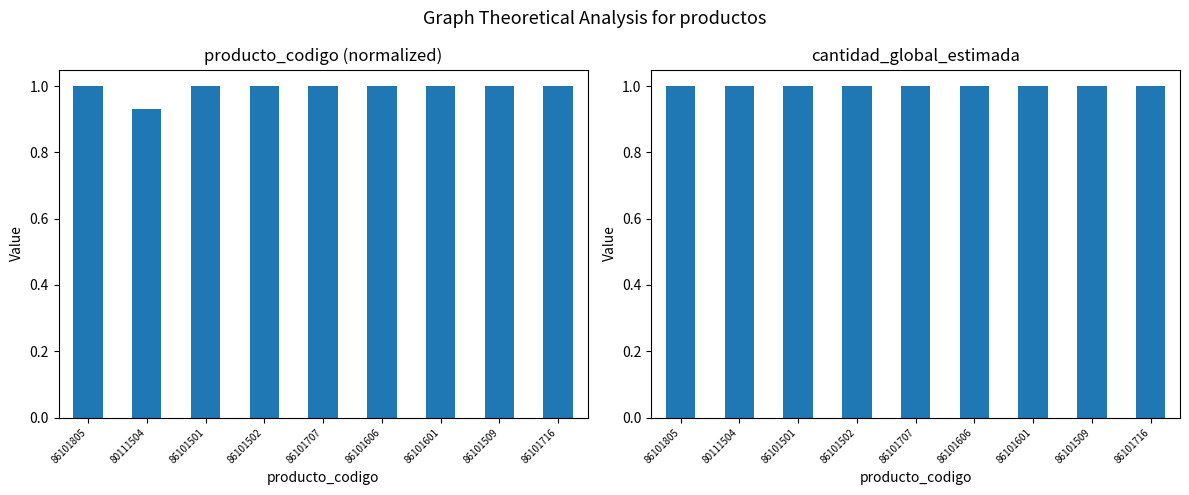

Which series changed the most between 86101805 and 86101501?

producto_codigo